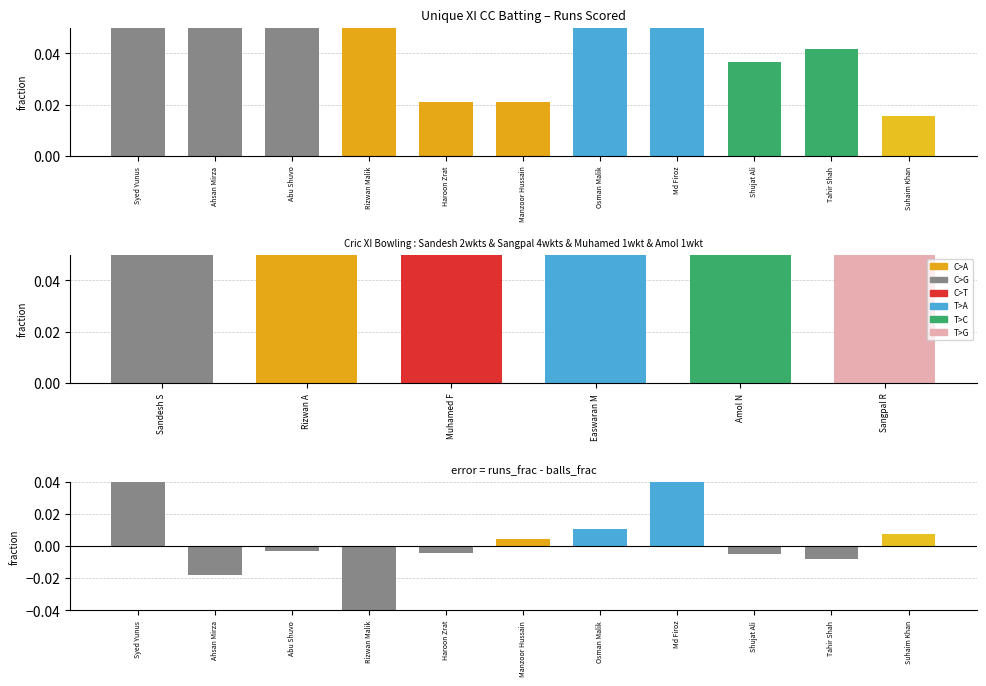

What is the total value across all series at Osman Malik?

0.1